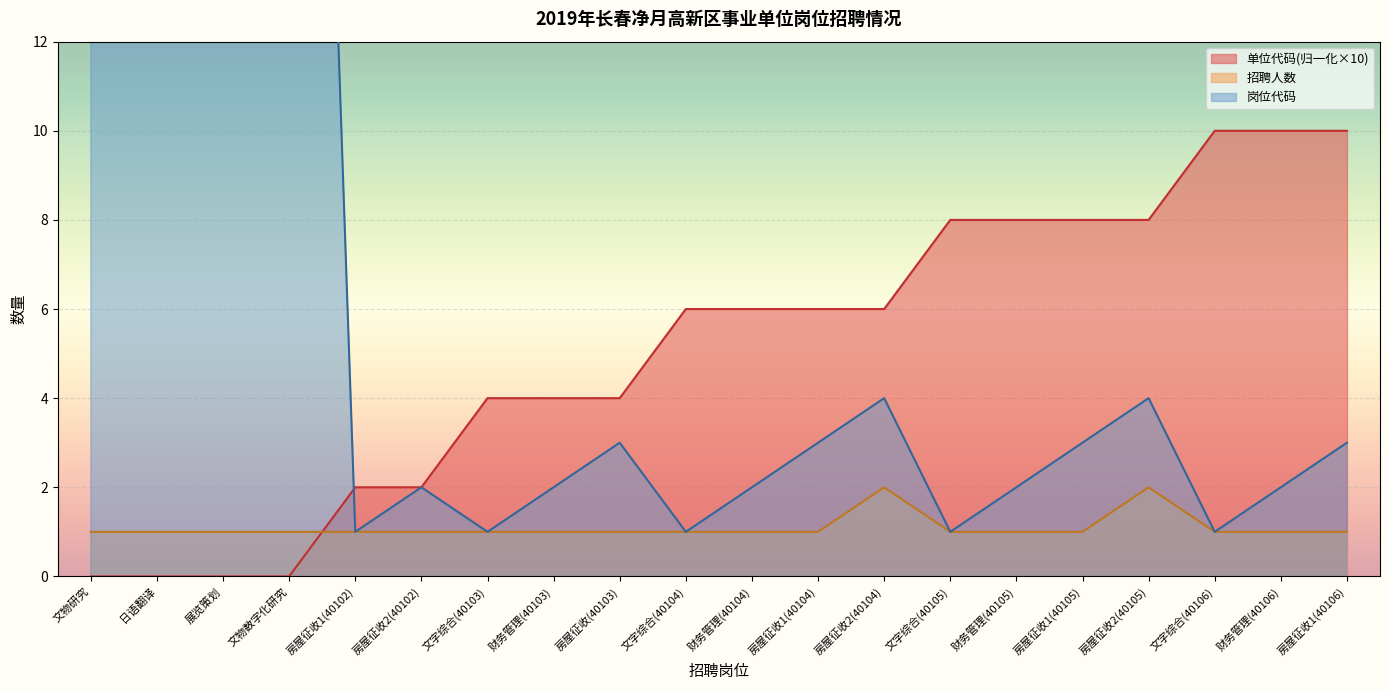

Which series ends up on top after the final intersection of 单位代码 and 招聘人数?

单位代码